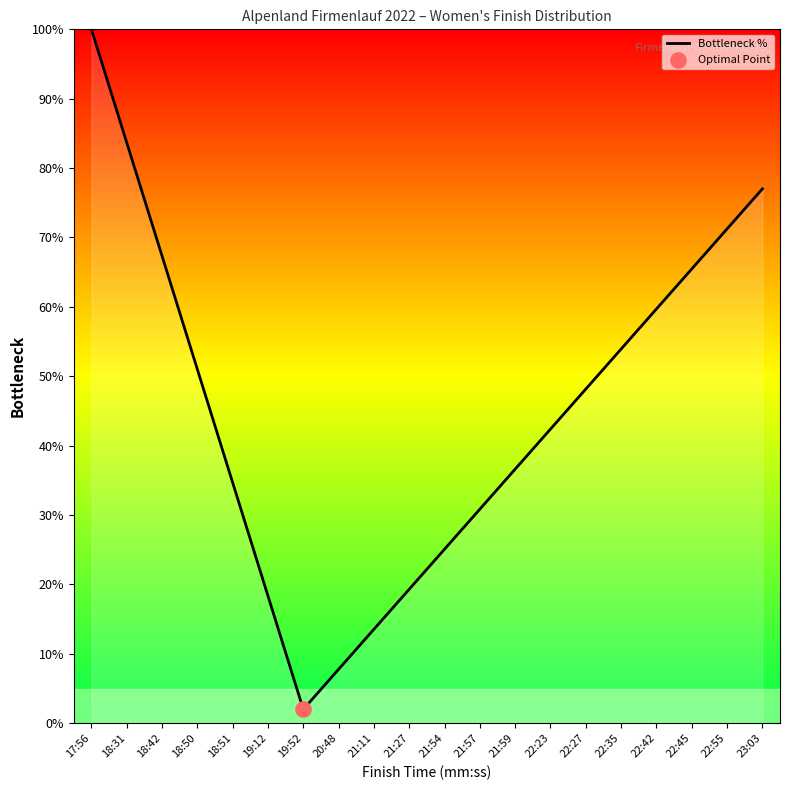

What is the change in value from 21:57 to 22:23?

+11.5